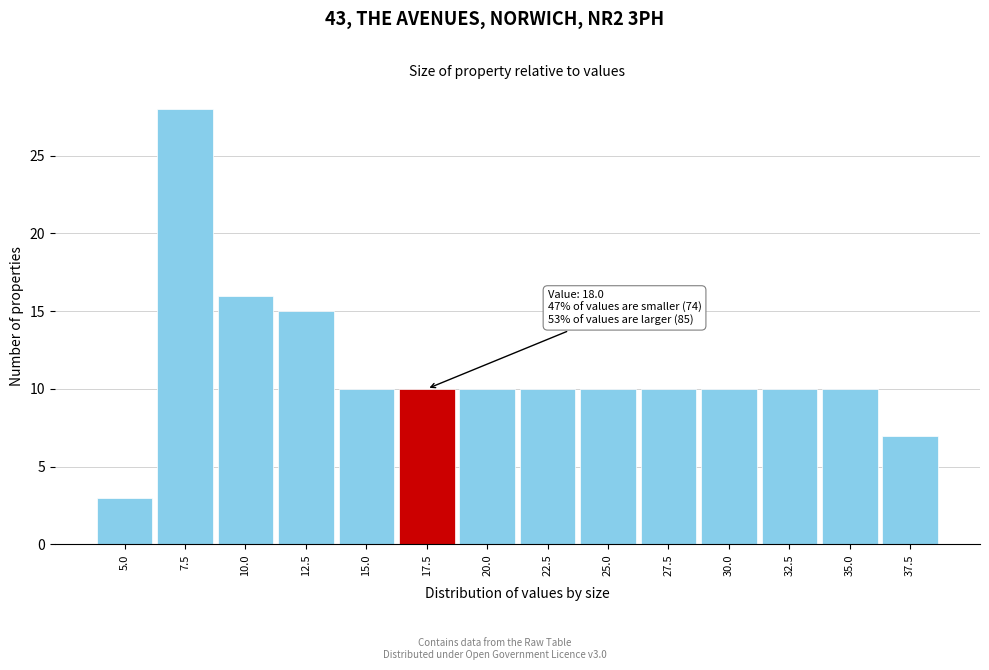

Reading left to right, transcribe all the data shown in this chart.

5.0=3	7.5=28	10.0=16	12.5=15	15.0=10	17.5=10	20.0=10	22.5=10	25.0=10	27.5=10	30.0=10	32.5=10	35.0=10	37.5=7